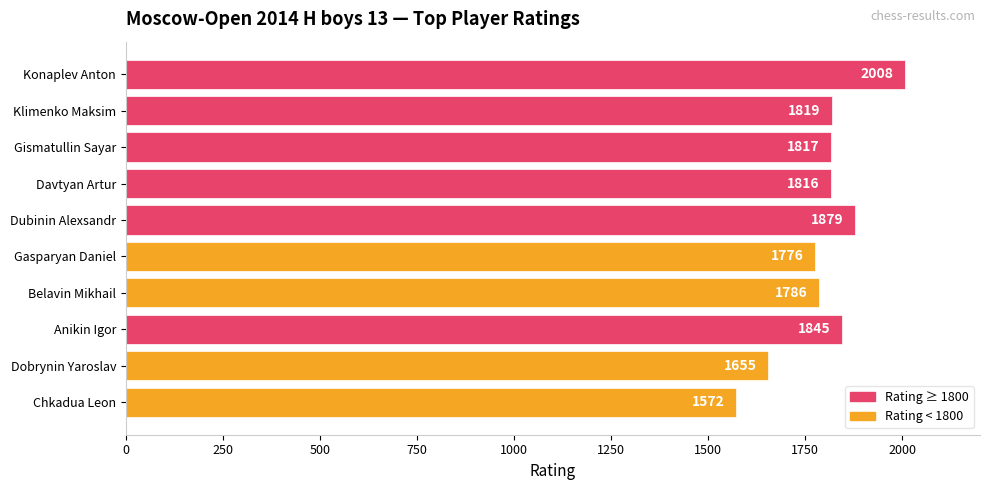

The chart shows a value of 1845 at Anikin Igor. True or false?

True